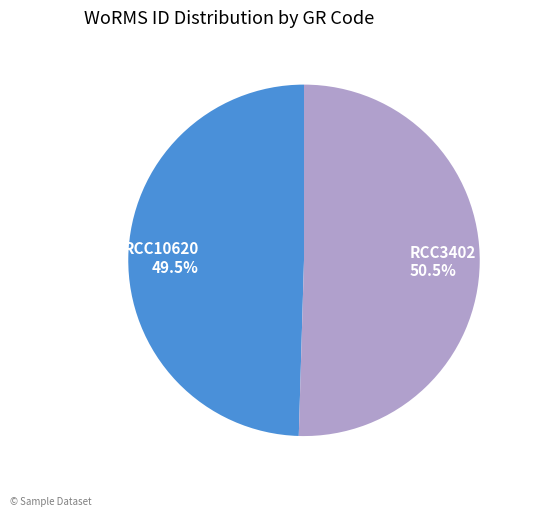

Combined, do RCC3402 and RCC10620 account for over 50%?

Yes